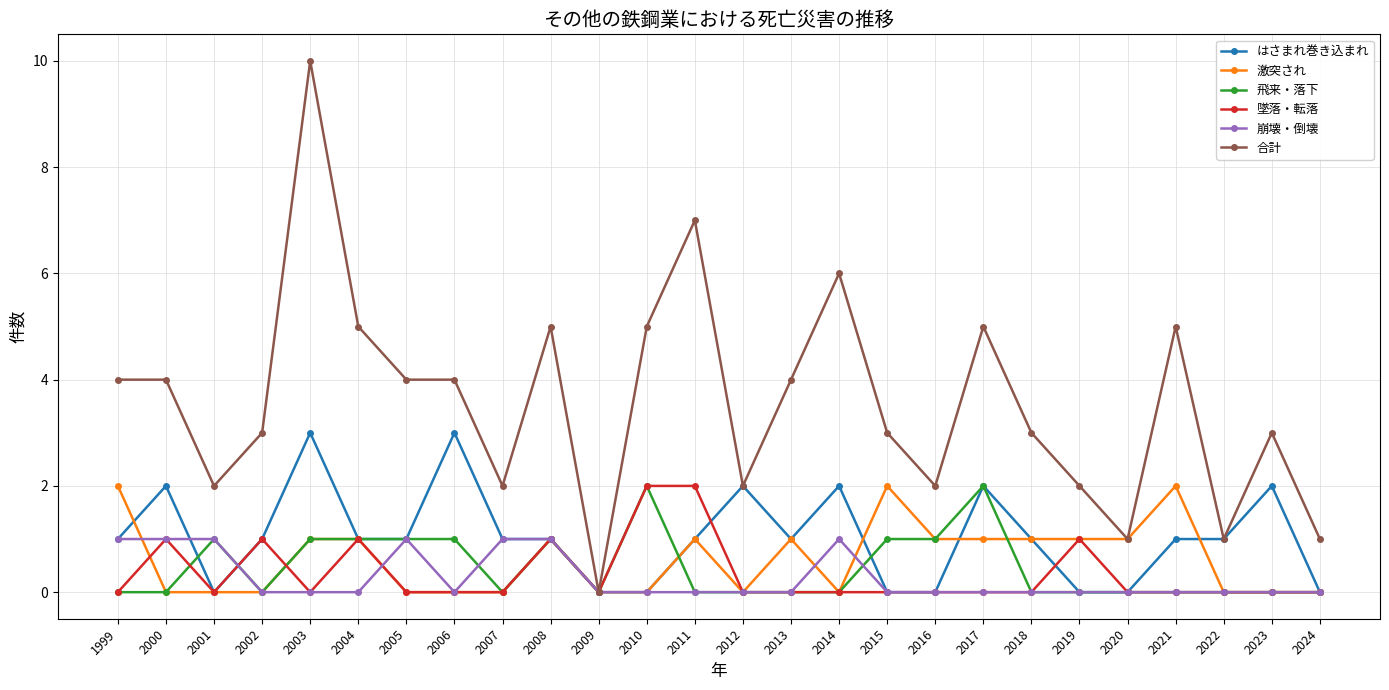

Is it true that 激突され equals 0 at 2000?

True